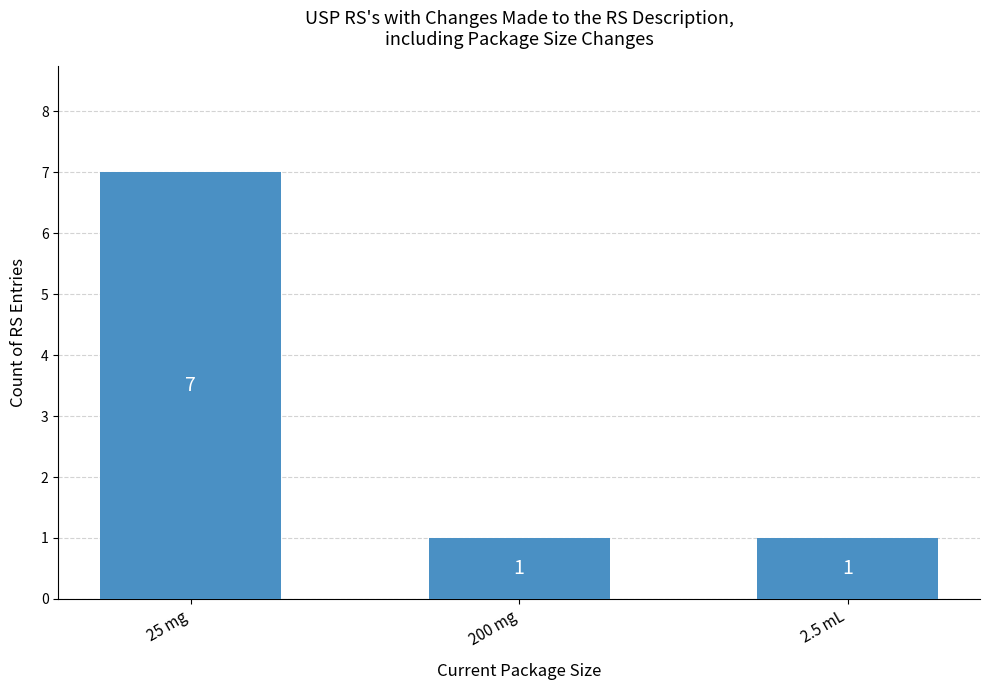

Are the bars grouped side by side (vs. stacked)?

No